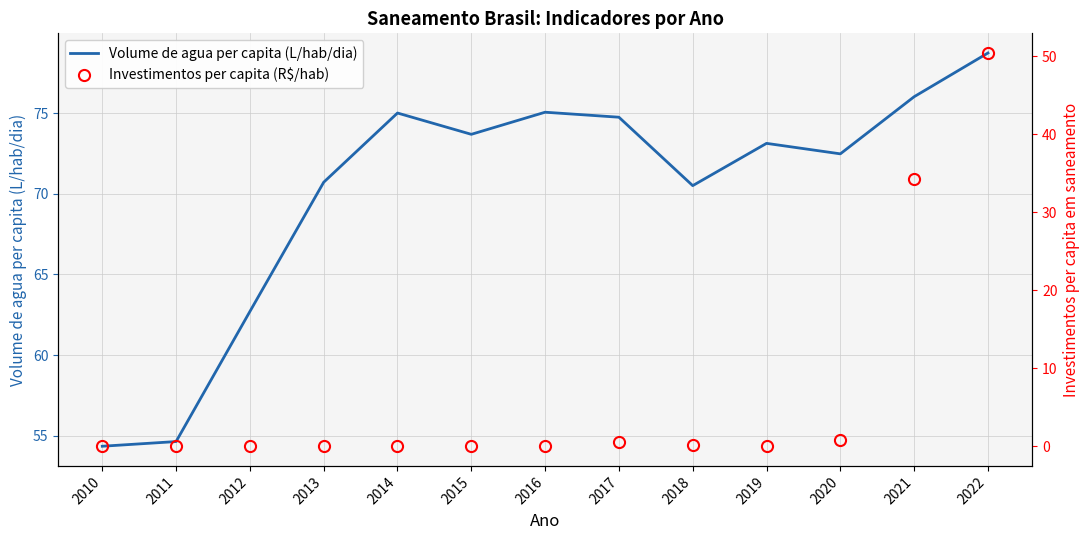

Is the value of Volume de agua per capita (L/hab/dia) at 2012 greater than the value of Investimentos per capita (R$/hab) at 2018?

Yes